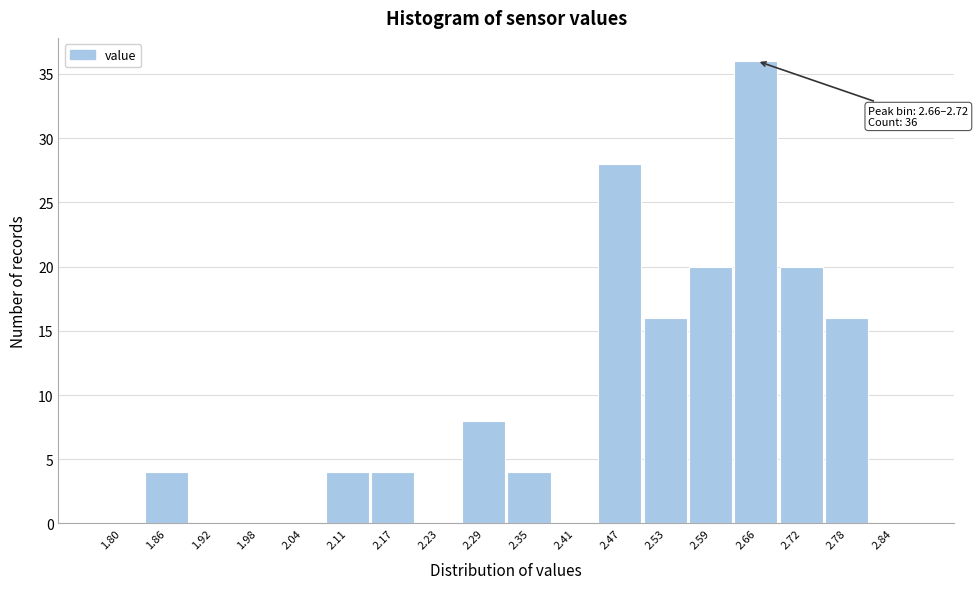

Reading right to left, extract all data points from this chart.

2.84=0	2.78=16	2.72=20	2.66=36	2.59=20	2.53=16	2.47=28	2.41=0	2.35=4	2.29=8	2.23=0	2.17=4	2.11=4	2.04=0	1.98=0	1.92=0	1.86=4	1.80=0